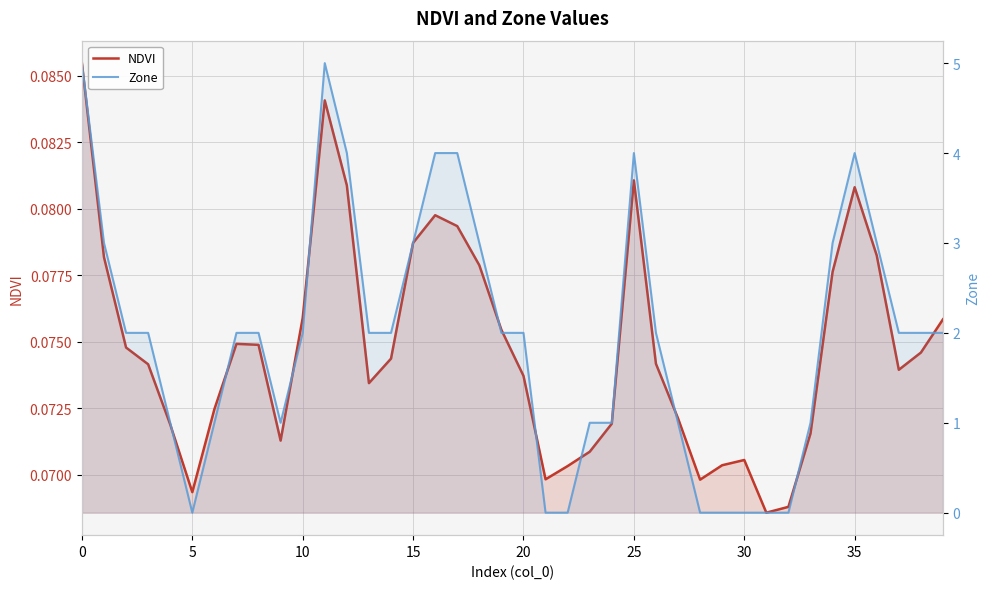

Between 23 and 31, which is larger?

23